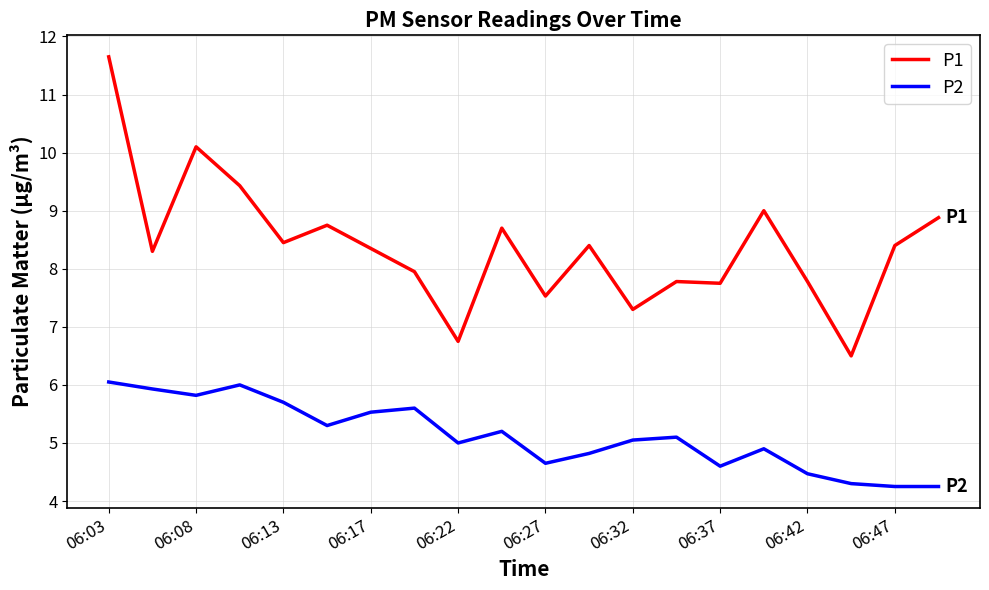

True or false: P1 and P2 cross at least once.

False